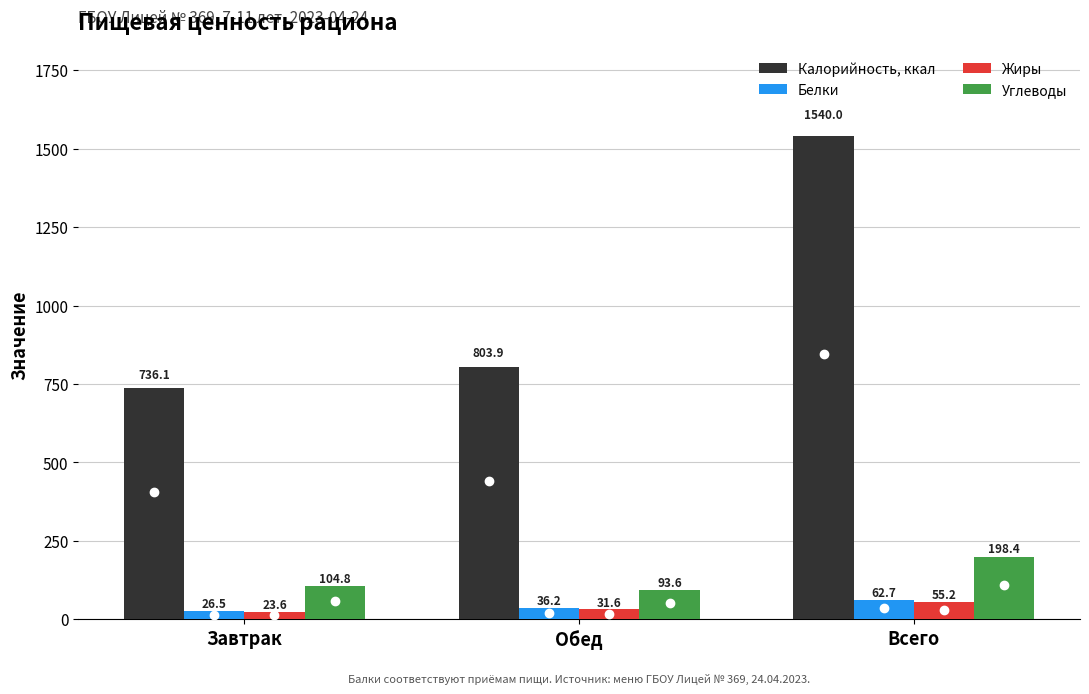

Rank the series by their maximum value, from lowest to highest.

Жиры, Белки, Углеводы, Калорийность, ккал